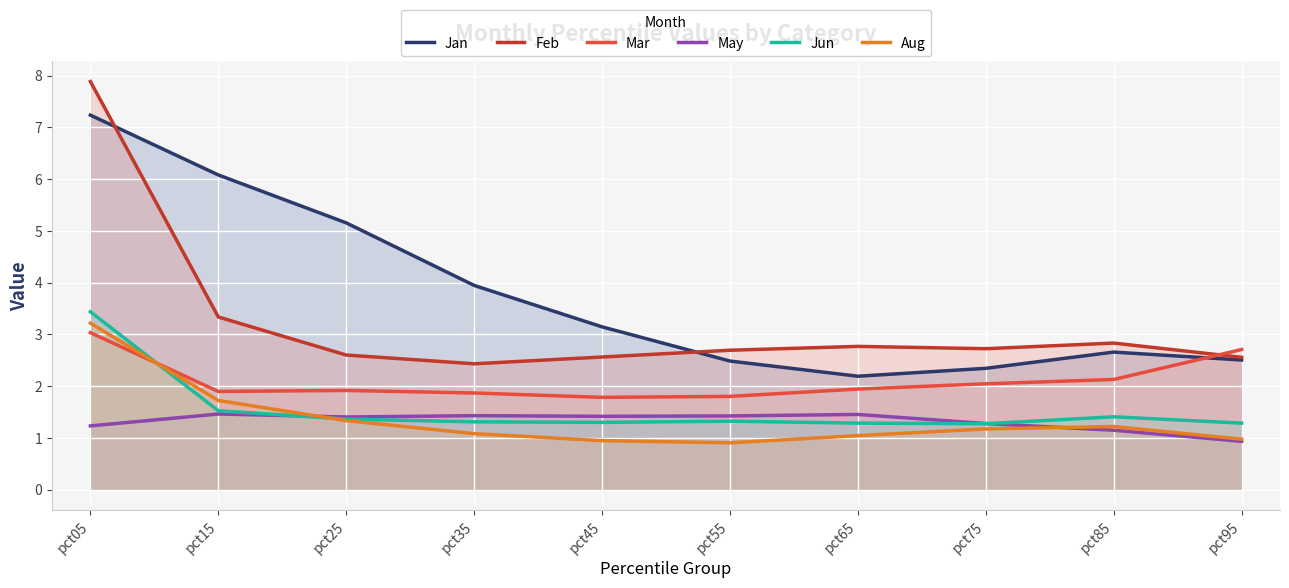

True or false: Mar has a value of 0.7 at pct65.

False